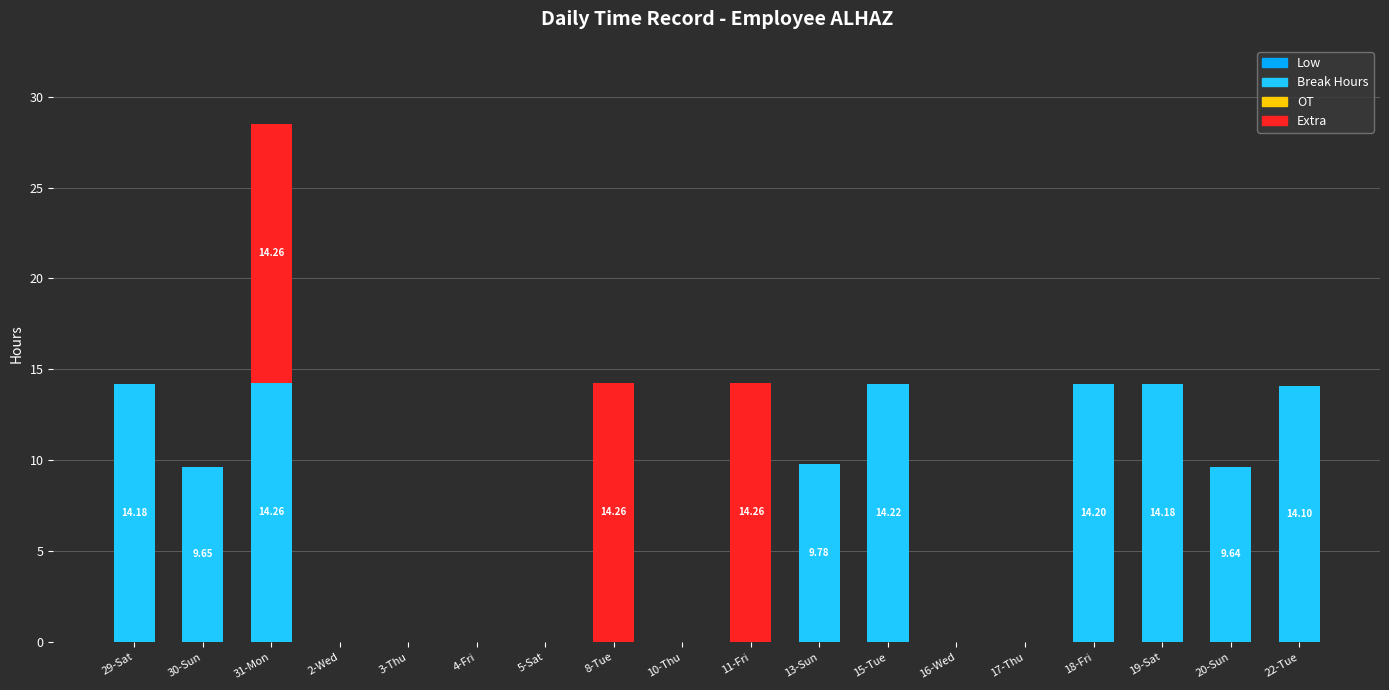

What is the sum of the Break Hours values at 22-Tue and 31-Mon?

28.4